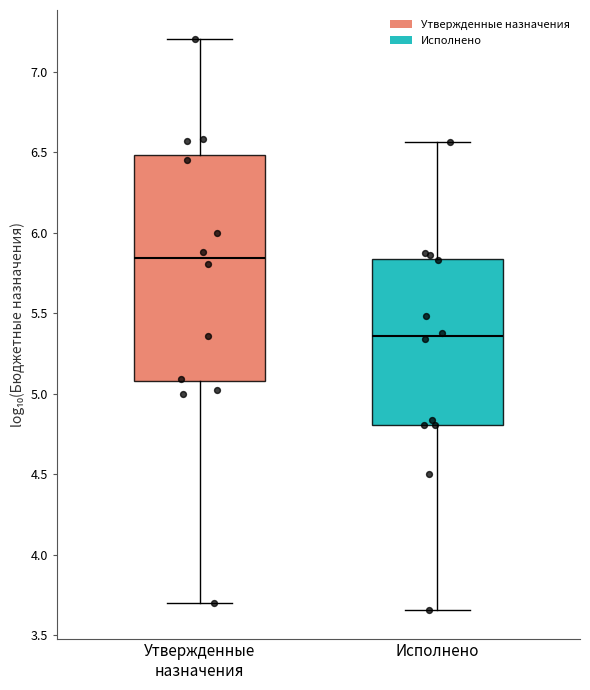

Which box has the lowest median line?

Исполнено